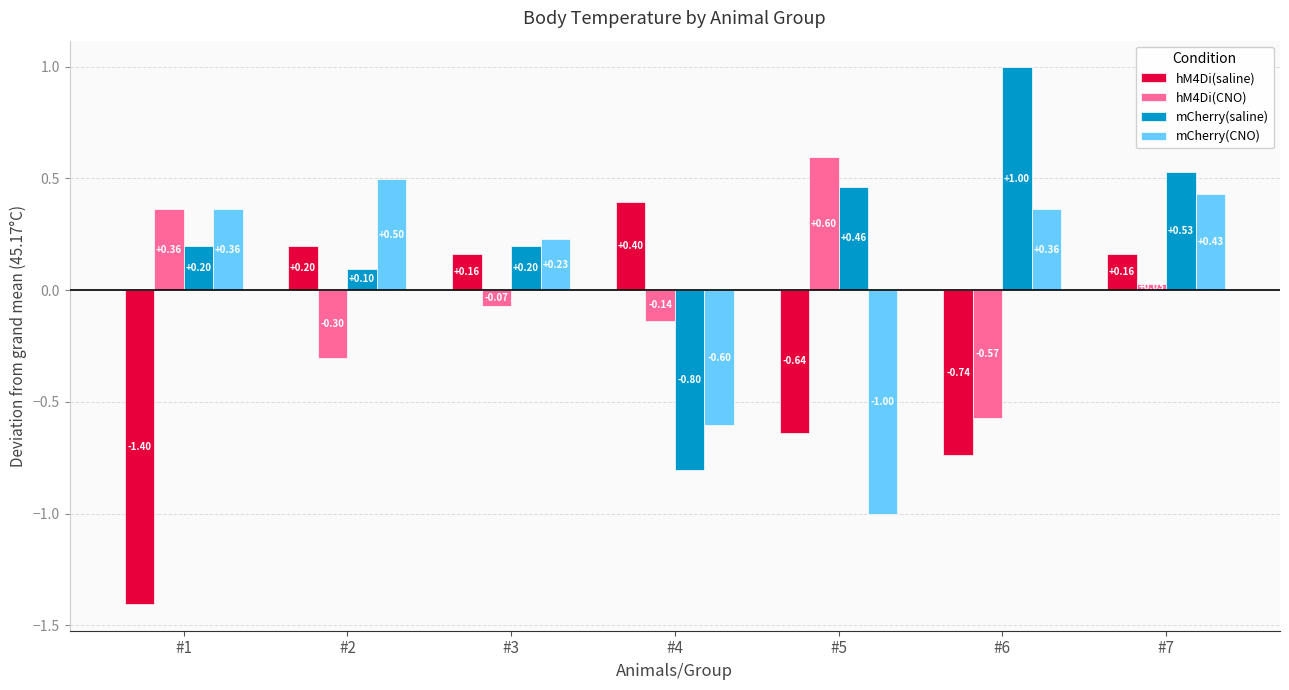

How many data points in mCherry(CNO) are above 0?

5